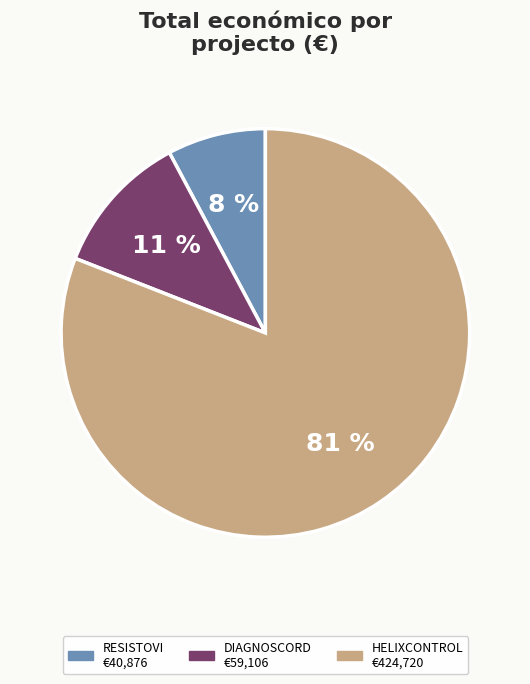

Which category has the biggest portion of the pie?

HELIXCONTROL